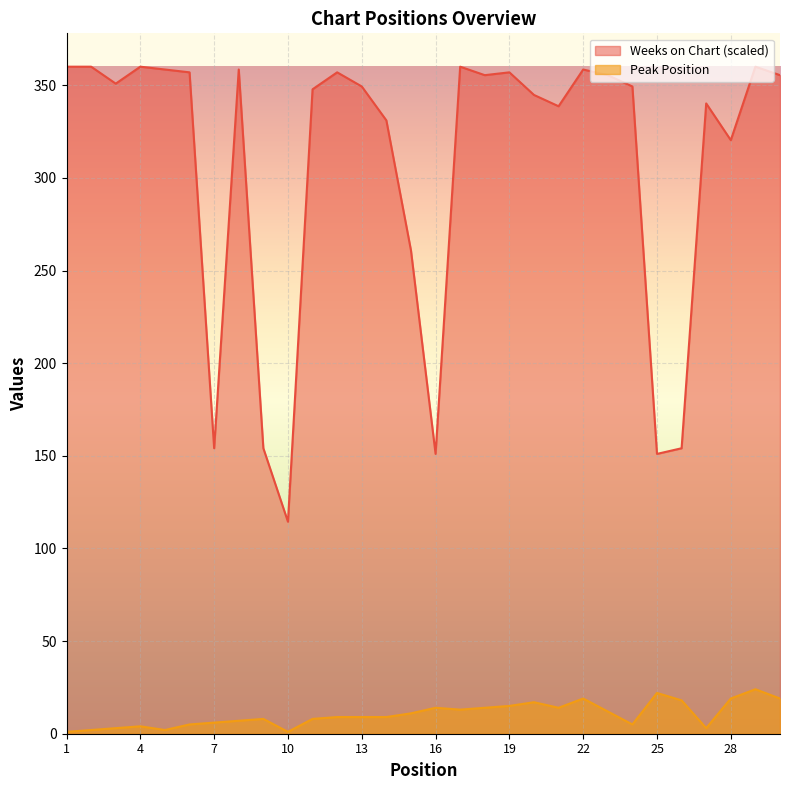

Rank the series by their maximum value, from lowest to highest.

Peak Position, Weeks on Chart (scaled)